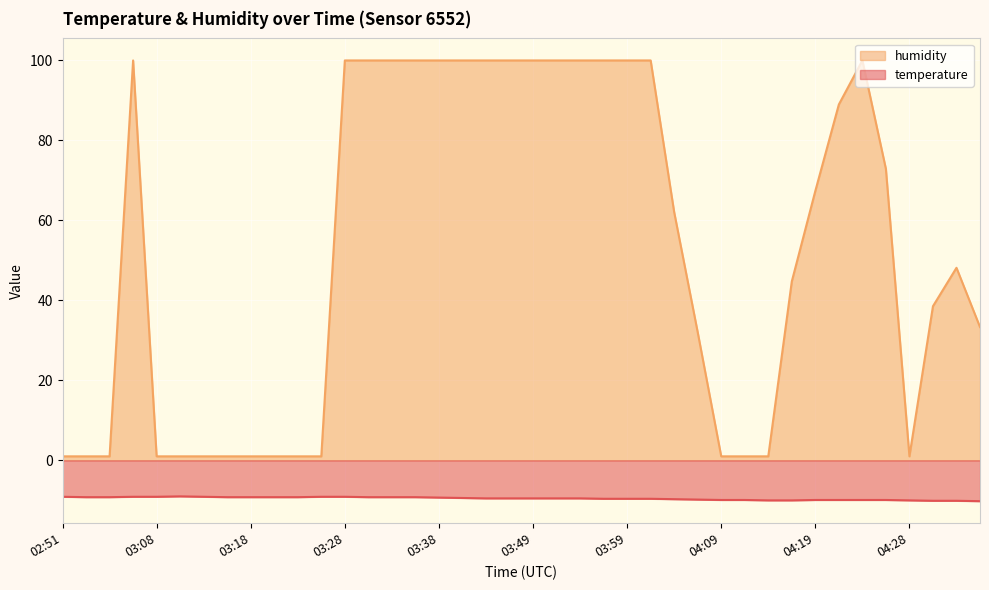

What is the difference between the highest and lowest values at 02:51?

10.1